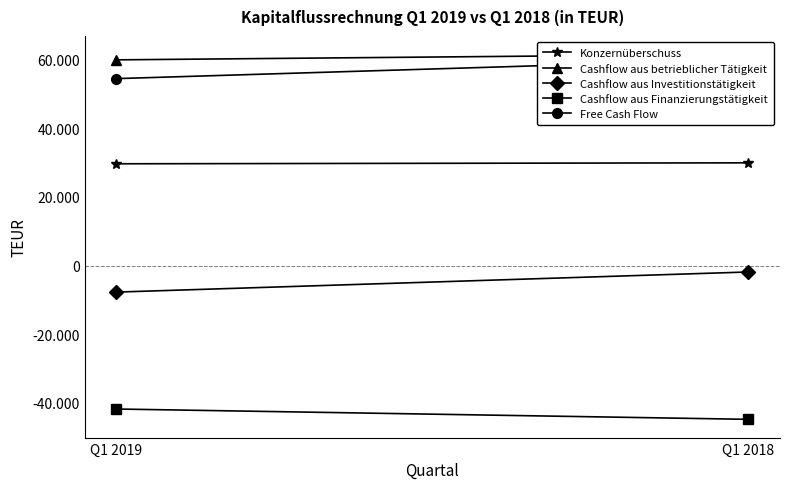

What is the sum of the Cashflow aus Finanzierungstätigkeit values at Q1 2019 and Q1 2018?

-86609